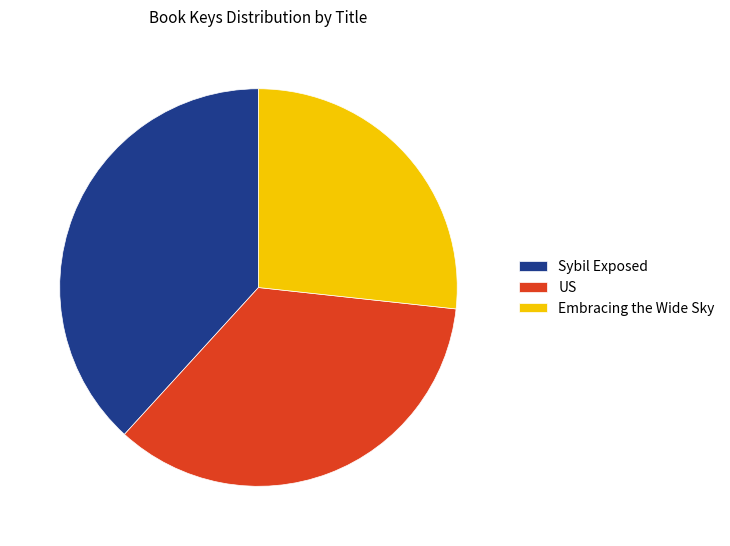

Is it true that US is 23% of the pie?

False